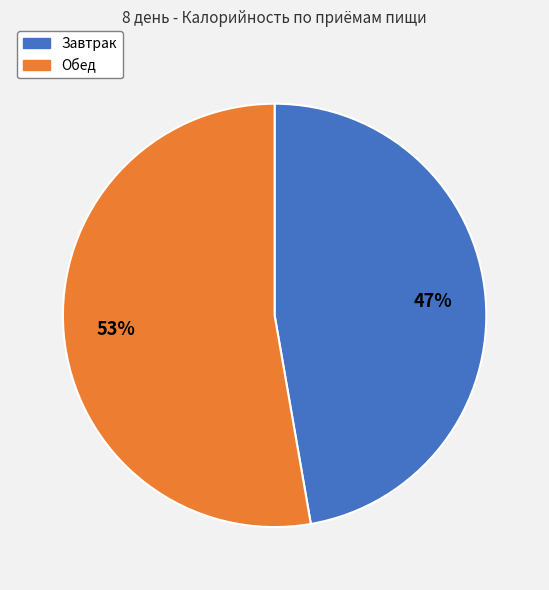

Is Завтрак the majority of the pie?

No